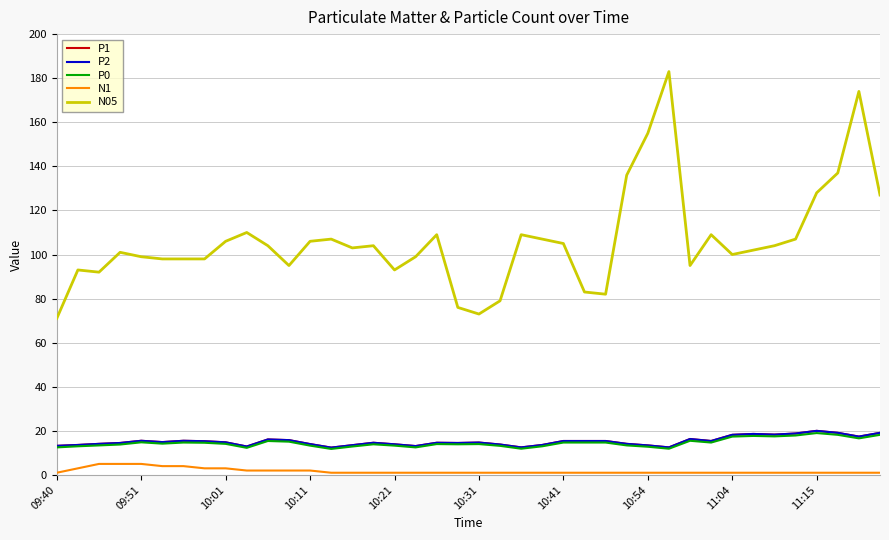

How many N1 values are between 1 and 2?

32